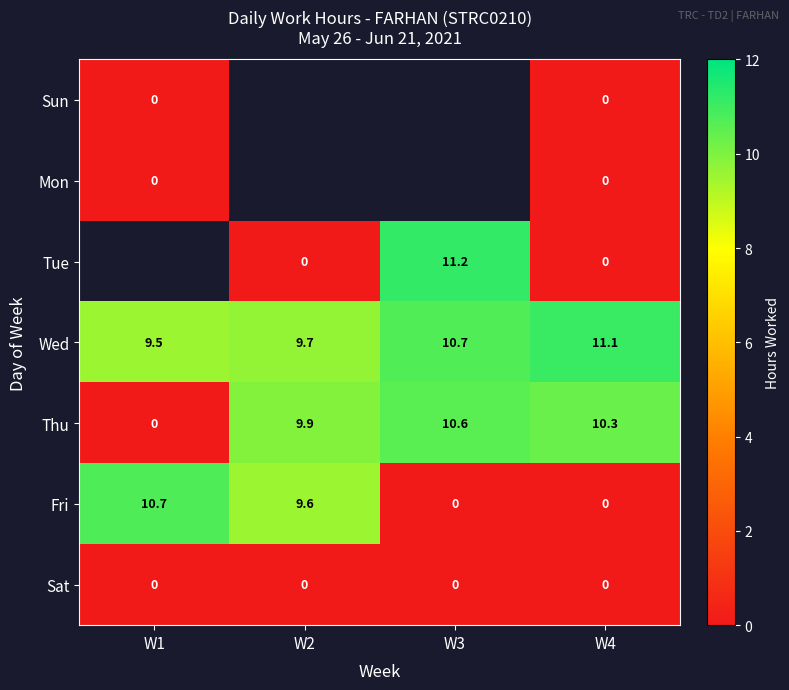

Which category has the highest value across all series?

W3